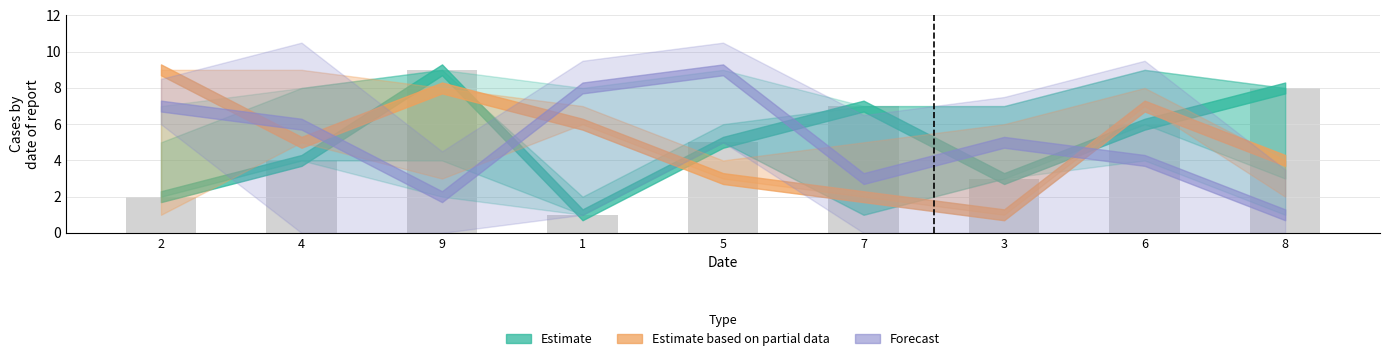

What is the smallest value displayed?

1